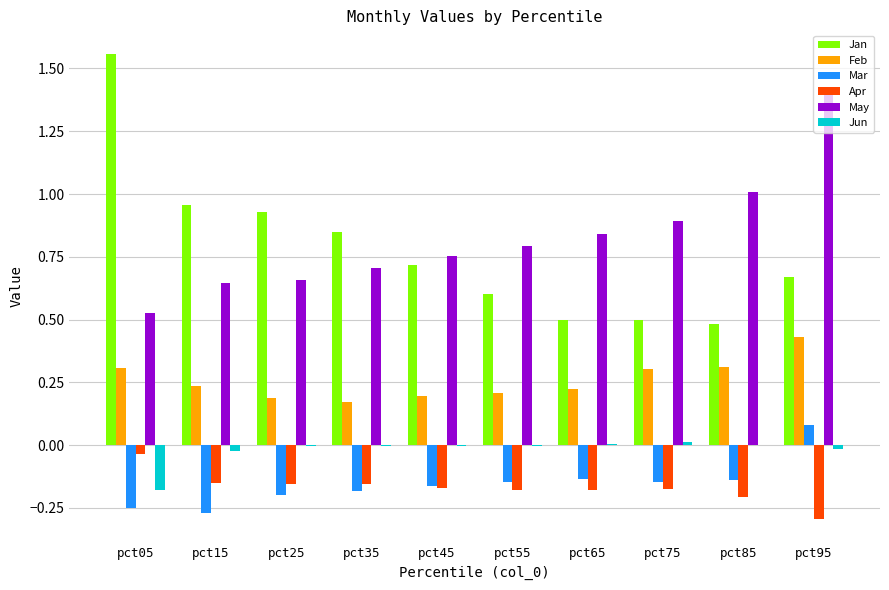

How many series are shown in this chart?

6